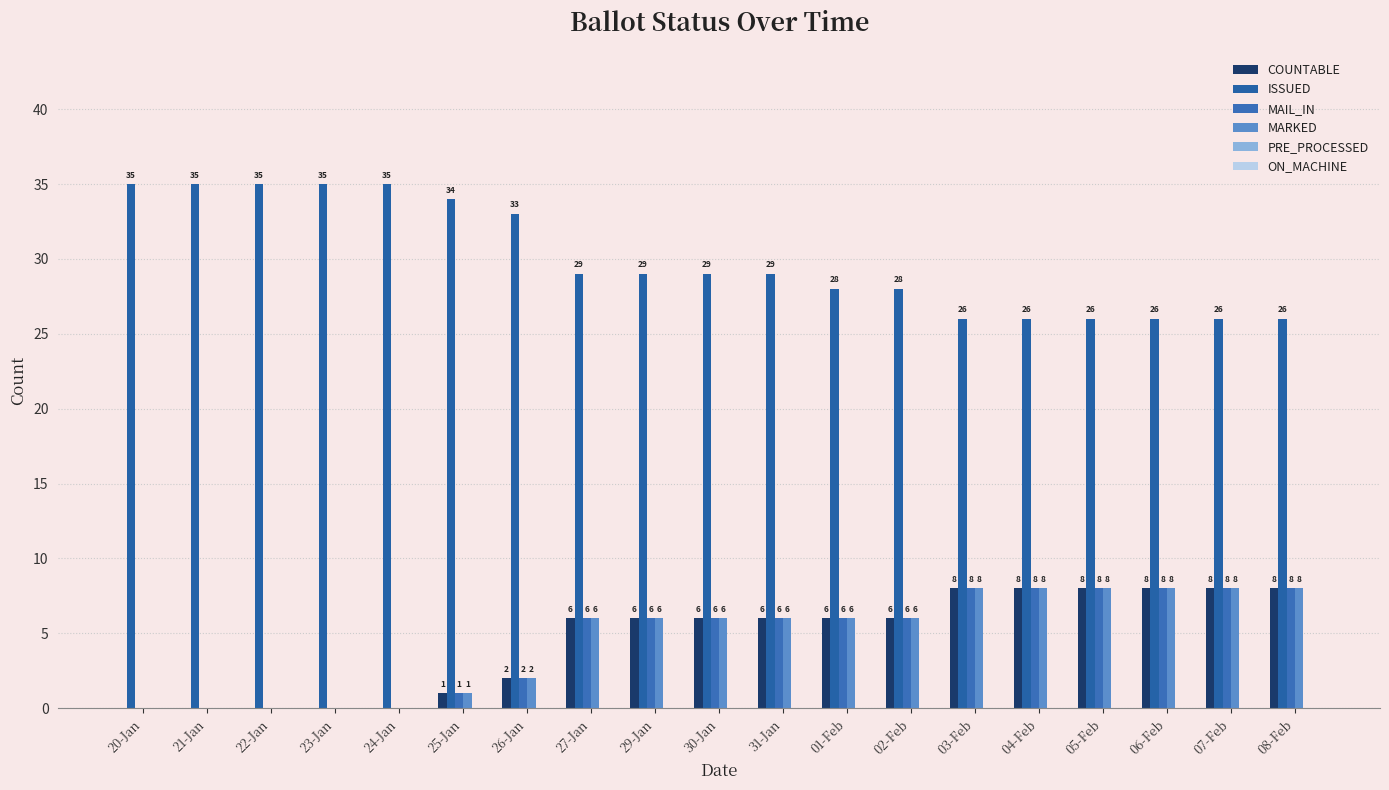

Which has a higher value, 07-Feb or 06-Feb?

07-Feb